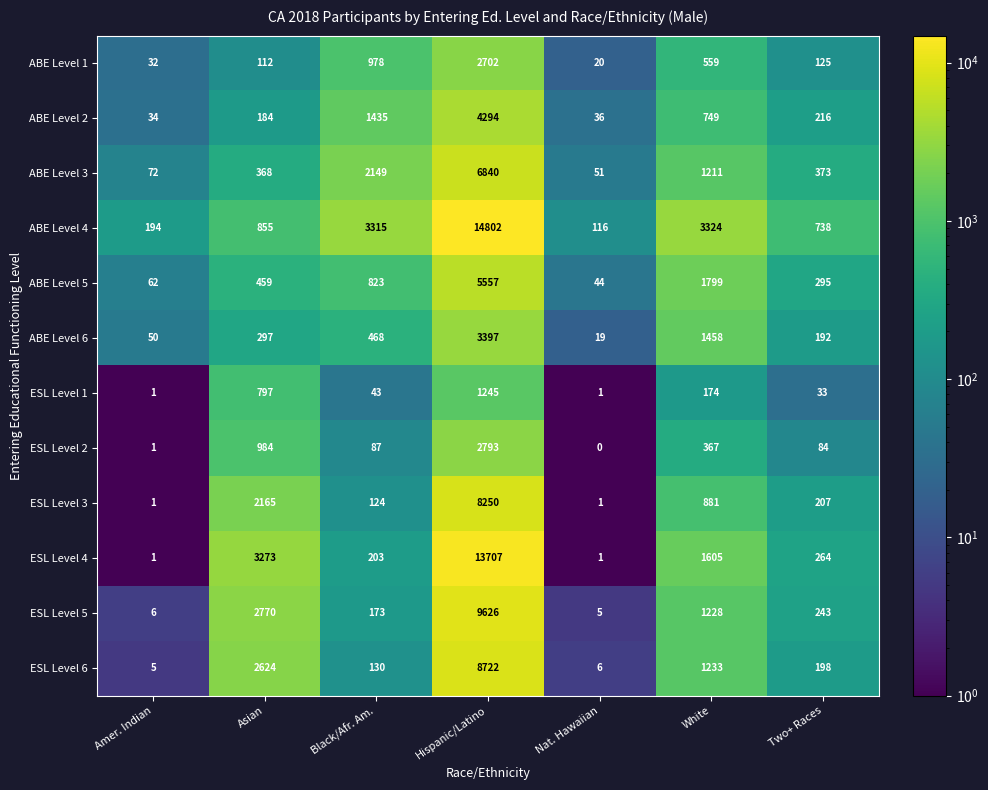

What is the maximum value shown in the chart?

14802